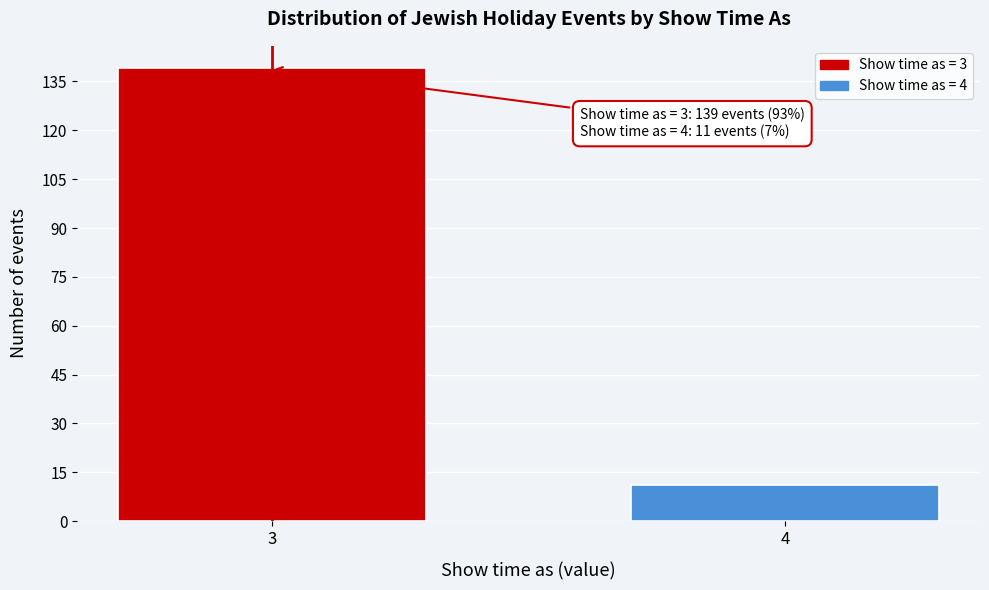

Reading left to right, transcribe all the data shown in this chart.

3=139	4=11